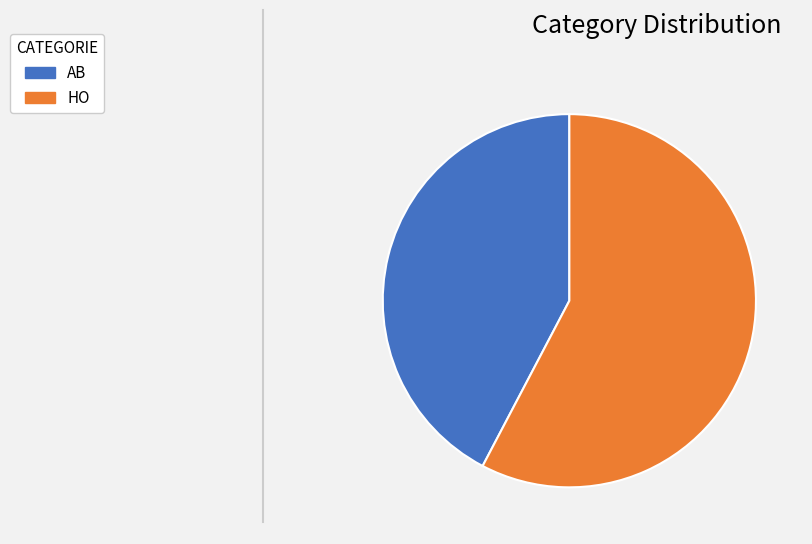

How many segments does this pie chart have?

2